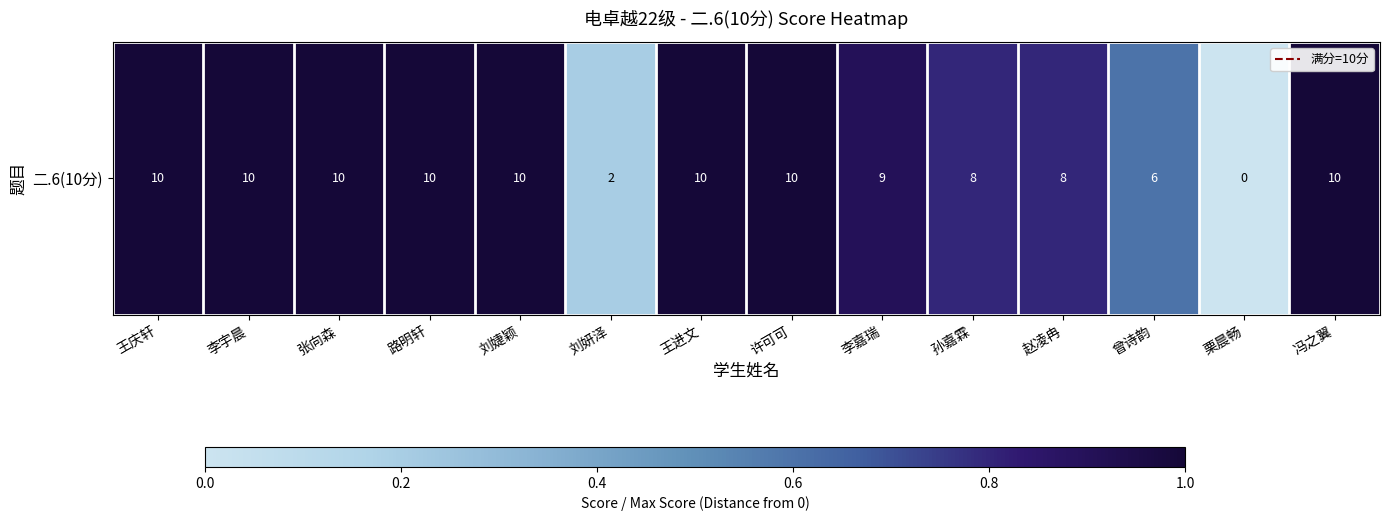

How many distinct data groups are displayed?

1